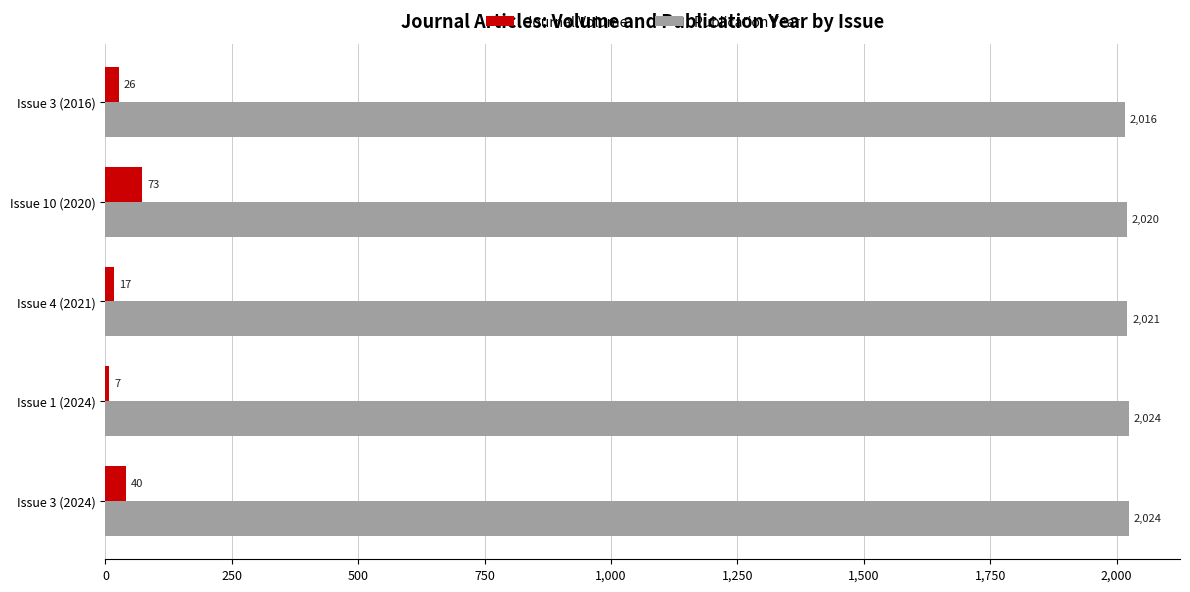

What is the average value of the Publication Year series?

2021